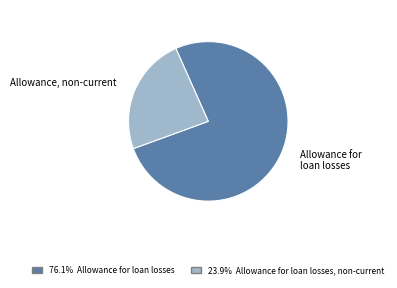

Is there a majority slice in this chart?

Yes